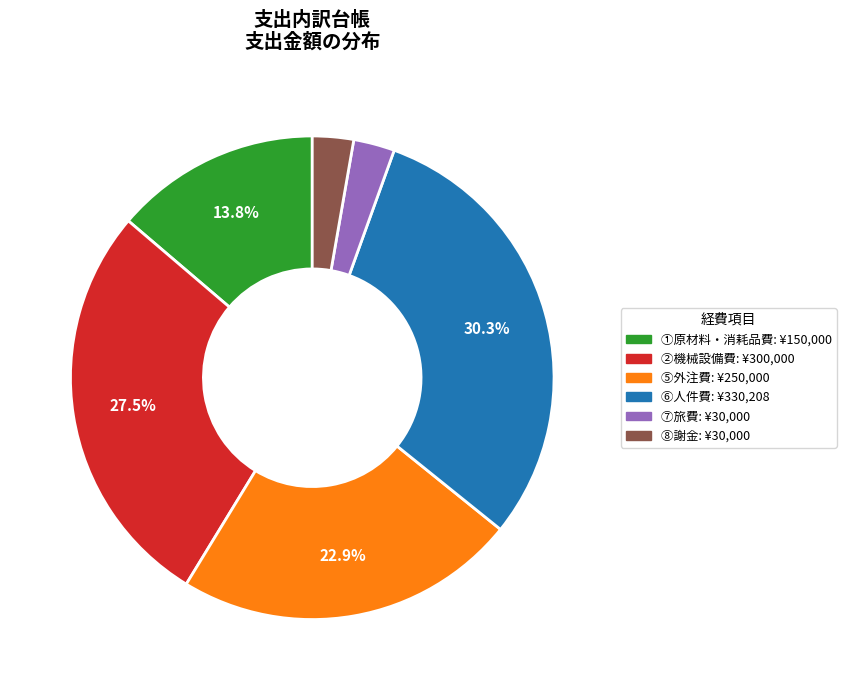

To the nearest percent, what percentage of the pie is ⑤外注費?

23%